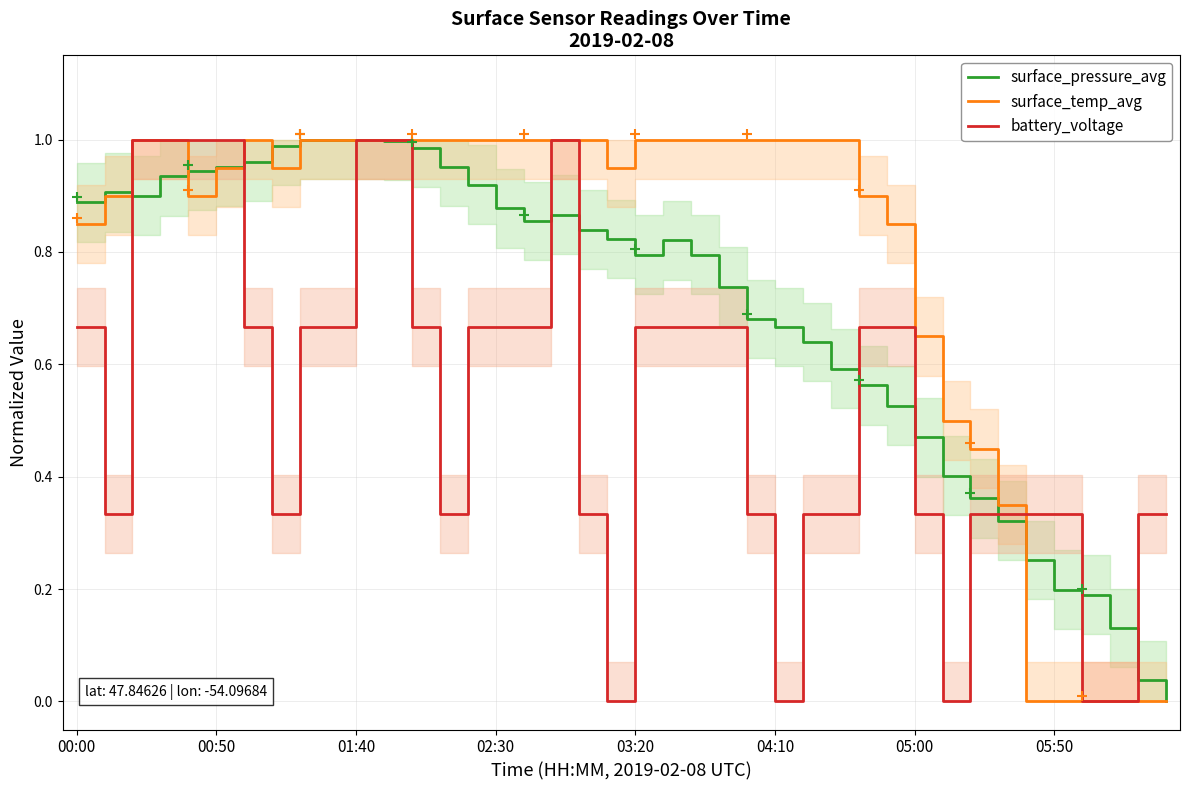

Does the chart display data point markers on the line(s)?

No